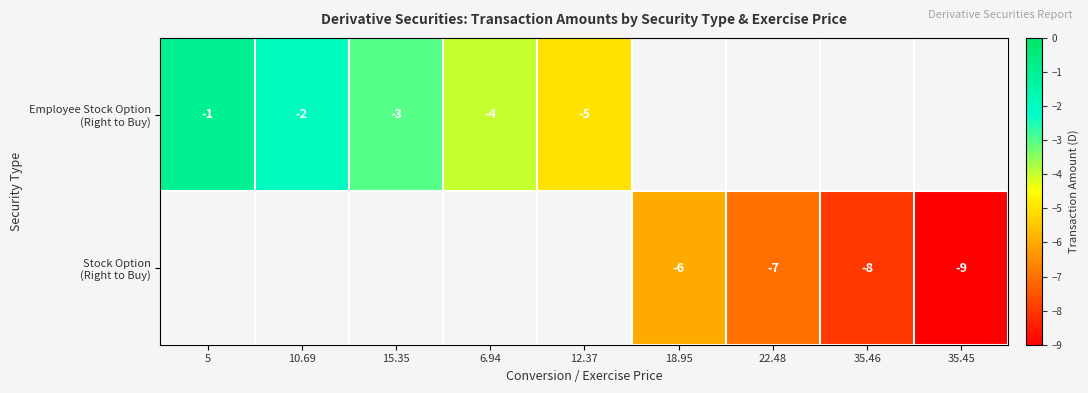

What is the highest value of the Employee Stock Option (Right to Buy) series?

-1.0